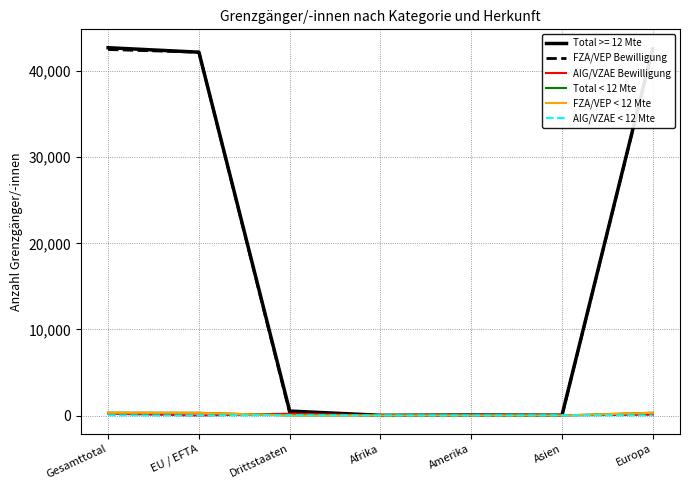

True or false: AIG/VZAE Bewilligung has more than 1 points higher than both neighbors.

True